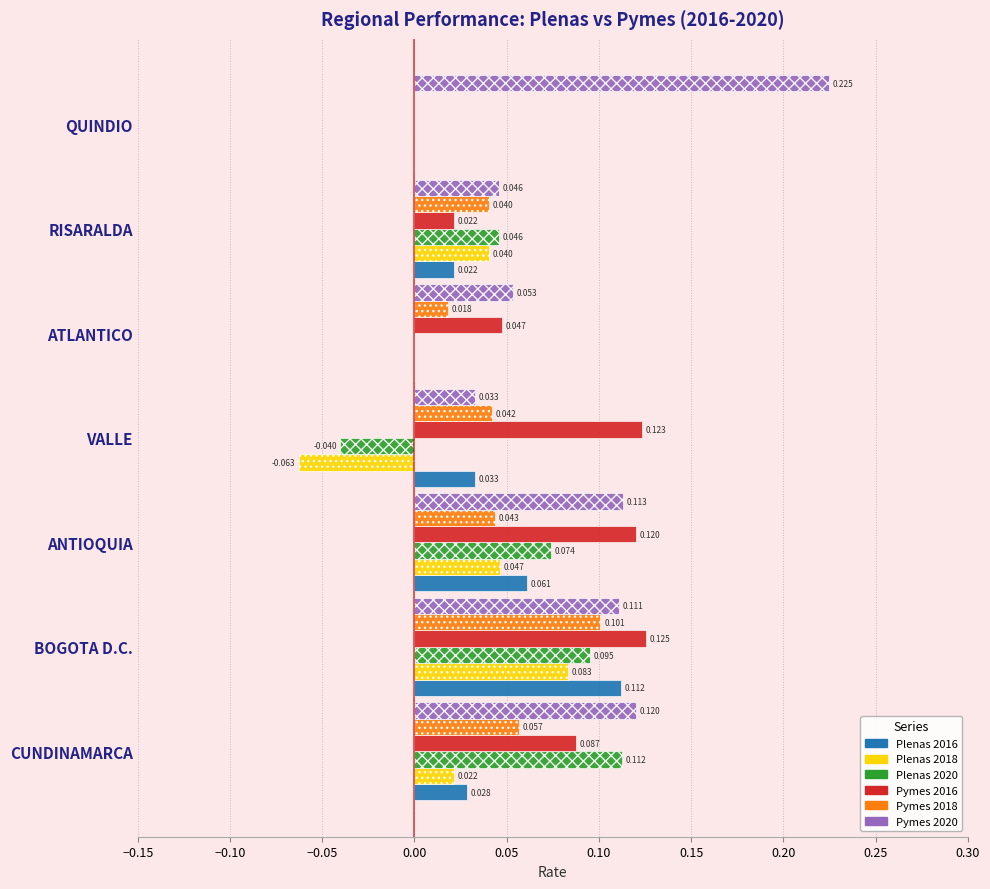

Where is Pymes 2016 nearest to the value 0?

QUINDIO